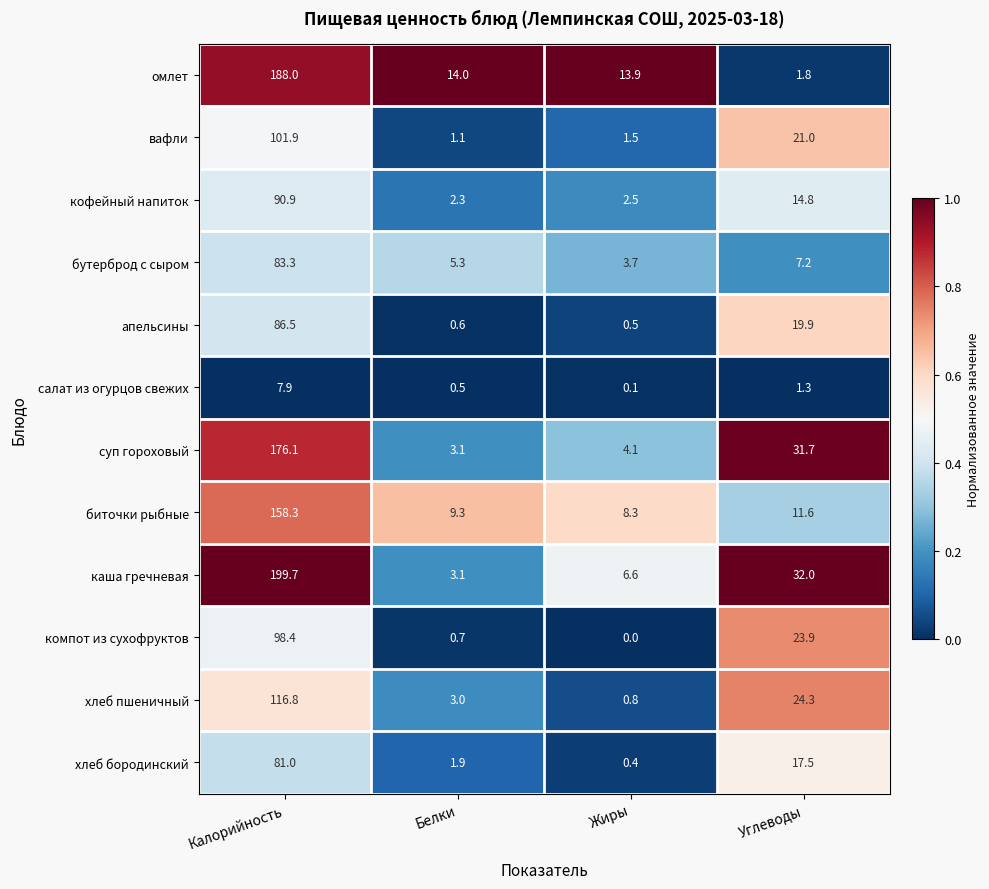

What is the spread (max minus min) of values at Жиры?

13.9